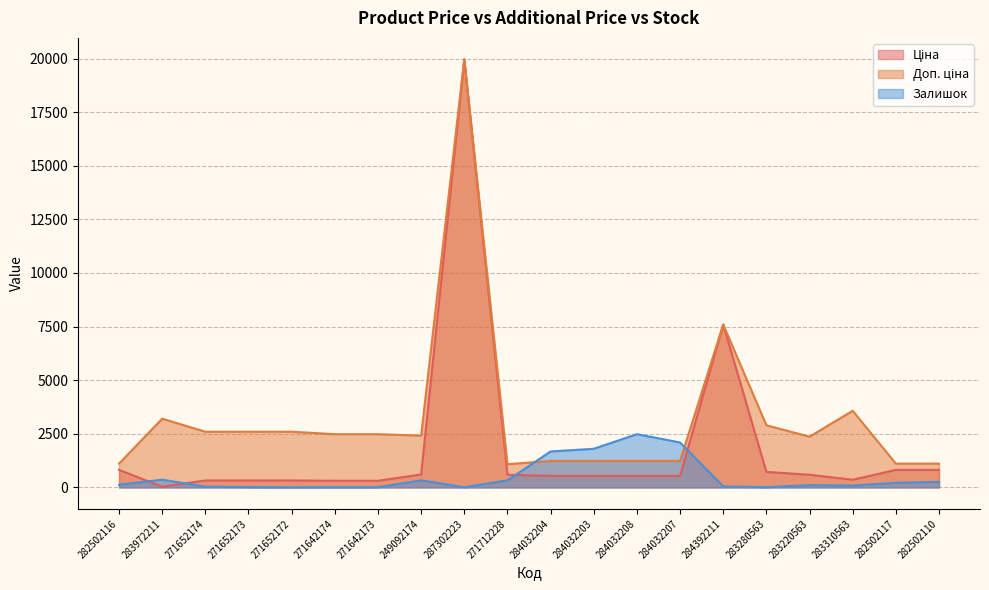

Reading right to left, transcribe all the data shown in this chart.

Ціна: 818.5	818.5	357.4	591.6	724.5	7596.5	539.0	539.0	539.0	539.0	589.9	19964.2	603.7	310.3	310.3	324.8	324.8	324.8	32.0	818.5
Доп. ціна: 1109.2	1109.2	3573.9	2366.5	2897.8	7596.5	1235.4	1235.4	1235.4	1235.4	1081.7	19964.2	2414.8	2482.4	2482.4	2598.3	2598.3	2598.3	3205.0	1109.2
Залишок: 256.0	215.0	85.0	106.0	11.0	44.0	2096.0	2483.0	1802.0	1677.0	328.0	7.0	328.0	10.0	11.0	4.0	15.0	34.0	360.0	125.0